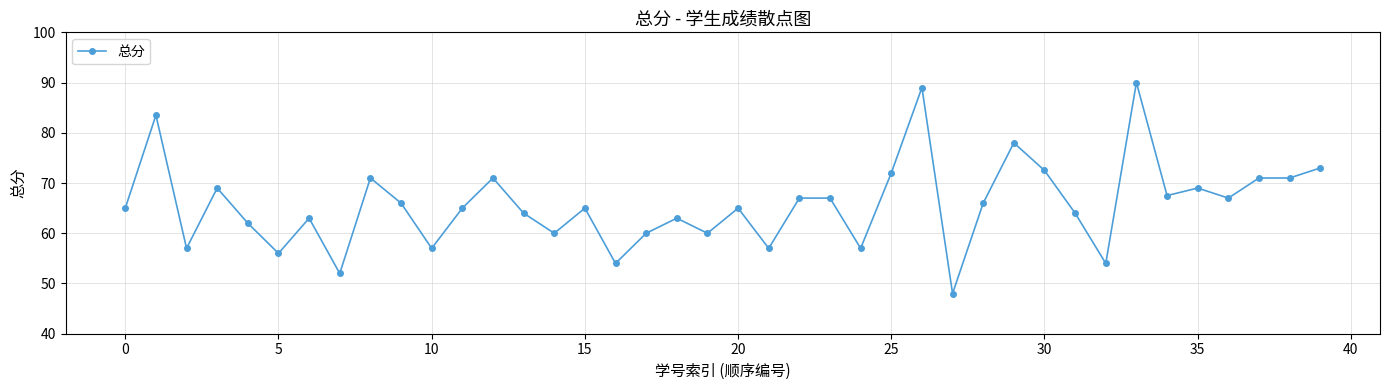

What is the difference between the maximum and minimum values?

42.0